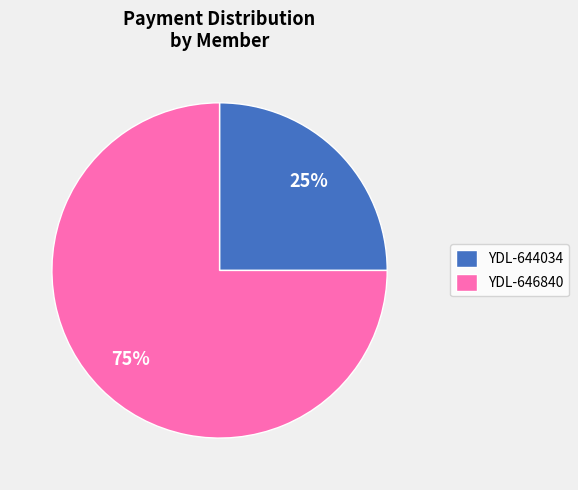

True or false: YDL-646840 accounts for 66% of the total.

False